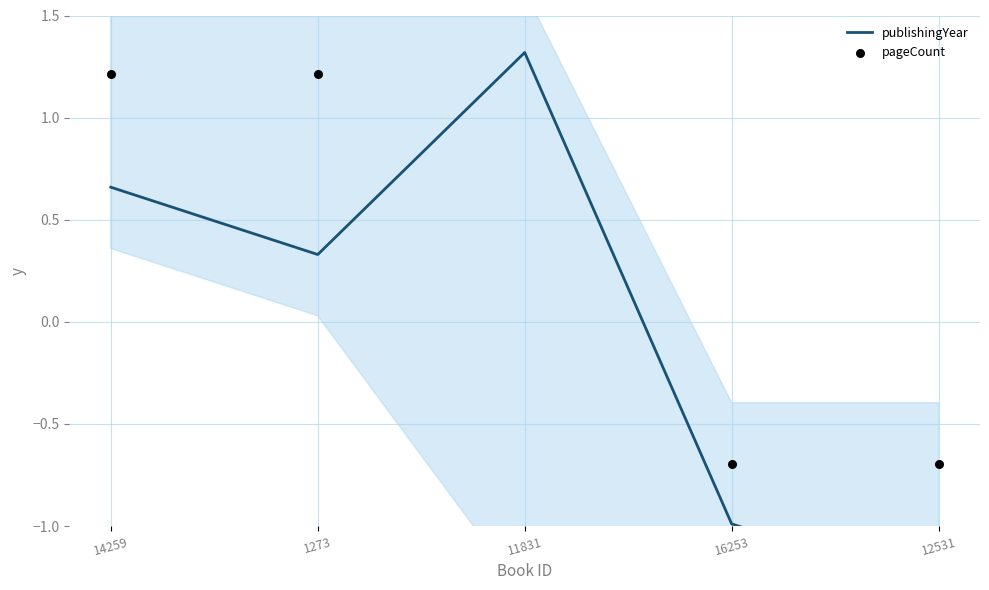

Which series has the widest spread of Y values?

publishingYear